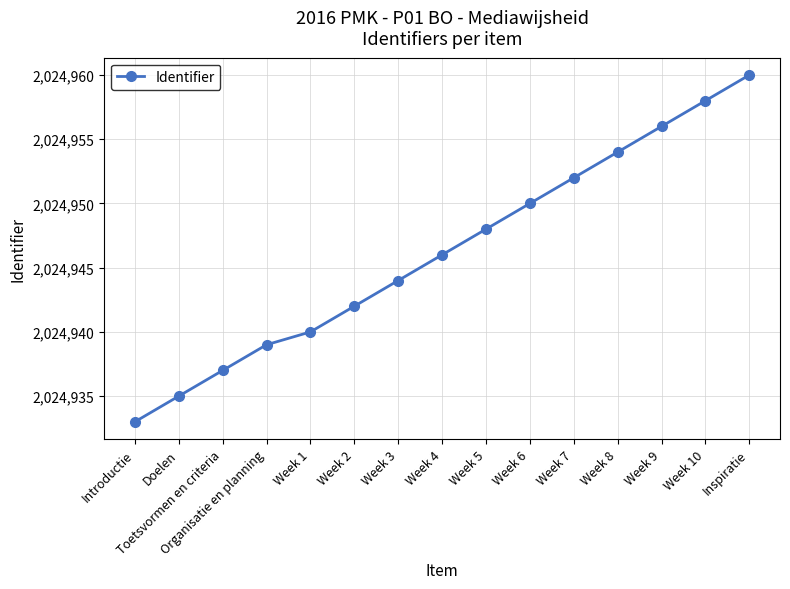

Reading right to left, extract all data points from this chart.

Inspiratie=2024960	Week 10=2024958	Week 9=2024956	Week 8=2024954	Week 7=2024952	Week 6=2024950	Week 5=2024948	Week 4=2024946	Week 3=2024944	Week 2=2024942	Week 1=2024940	Organisatie en planning=2024939	Toetsvormen en criteria=2024937	Doelen=2024935	Introductie=2024933